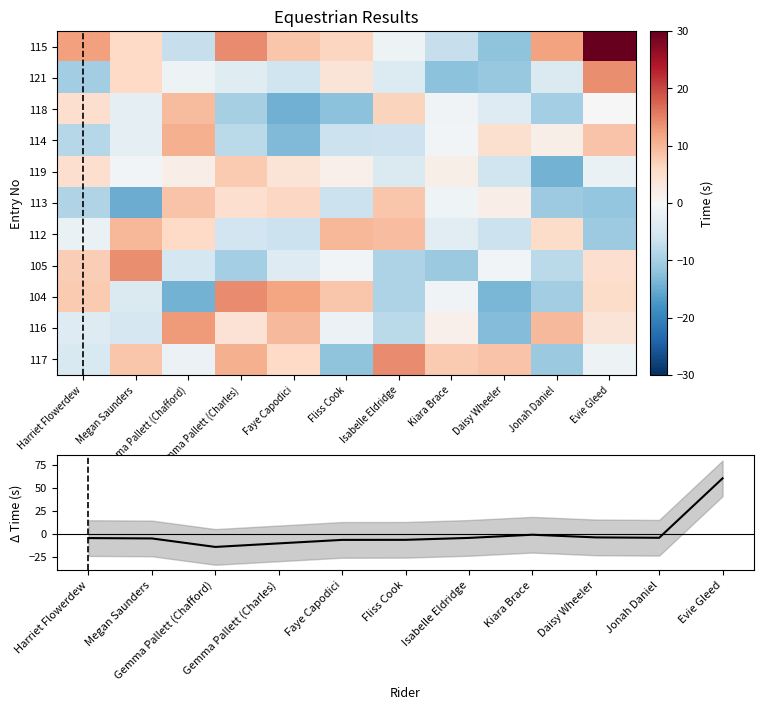

What is the minimum value for 116?

-13.1